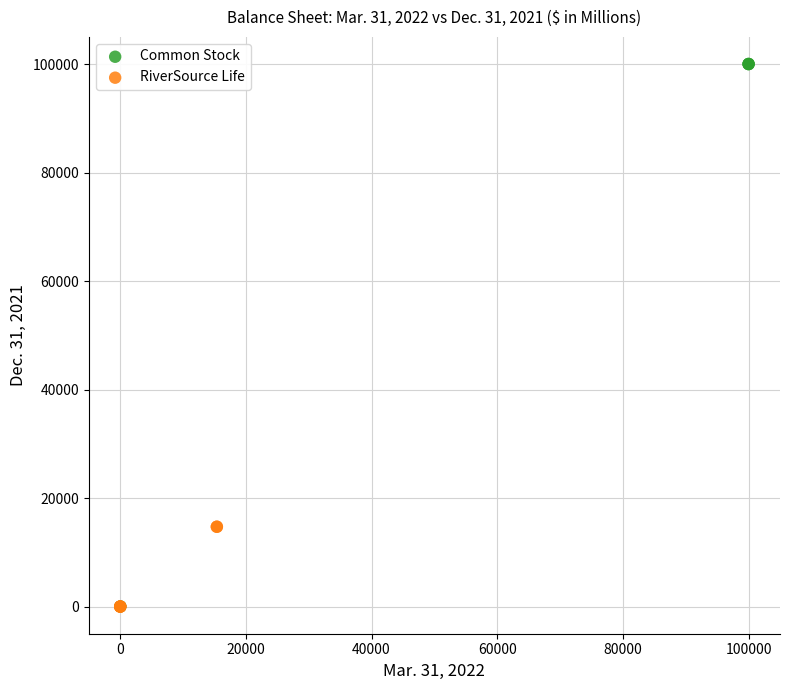

Which series reaches the maximum Y coordinate?

Common Stock